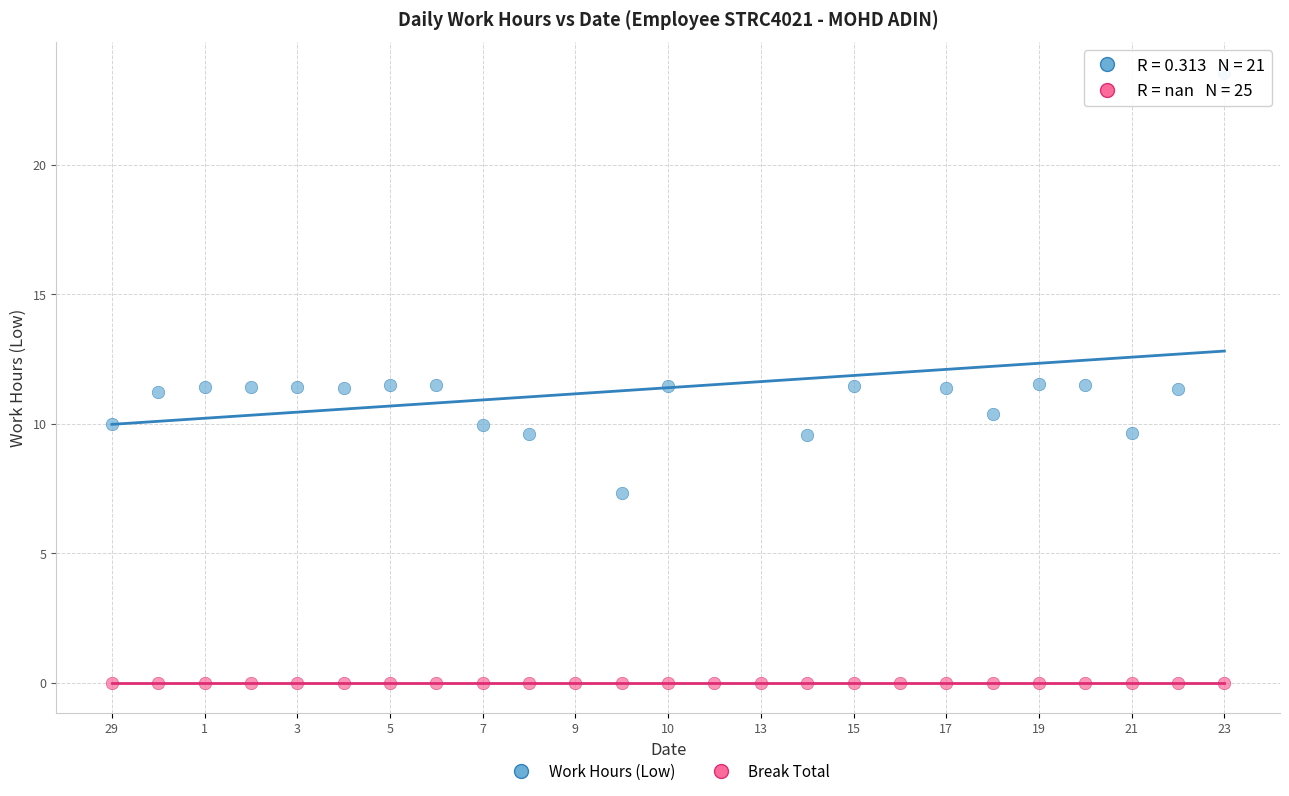

Which series contains the lowest Y value?

Break Total